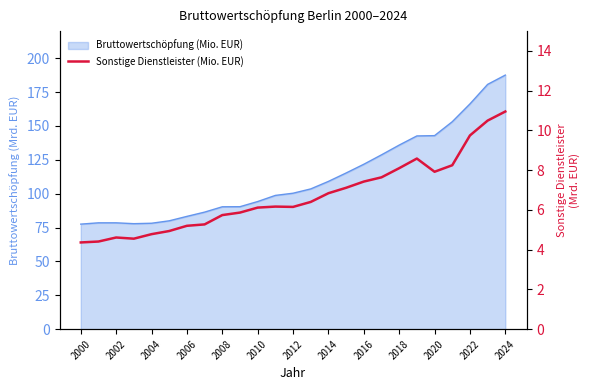

What is the ratio of the value at 2010 to the value at 2012?

0.9